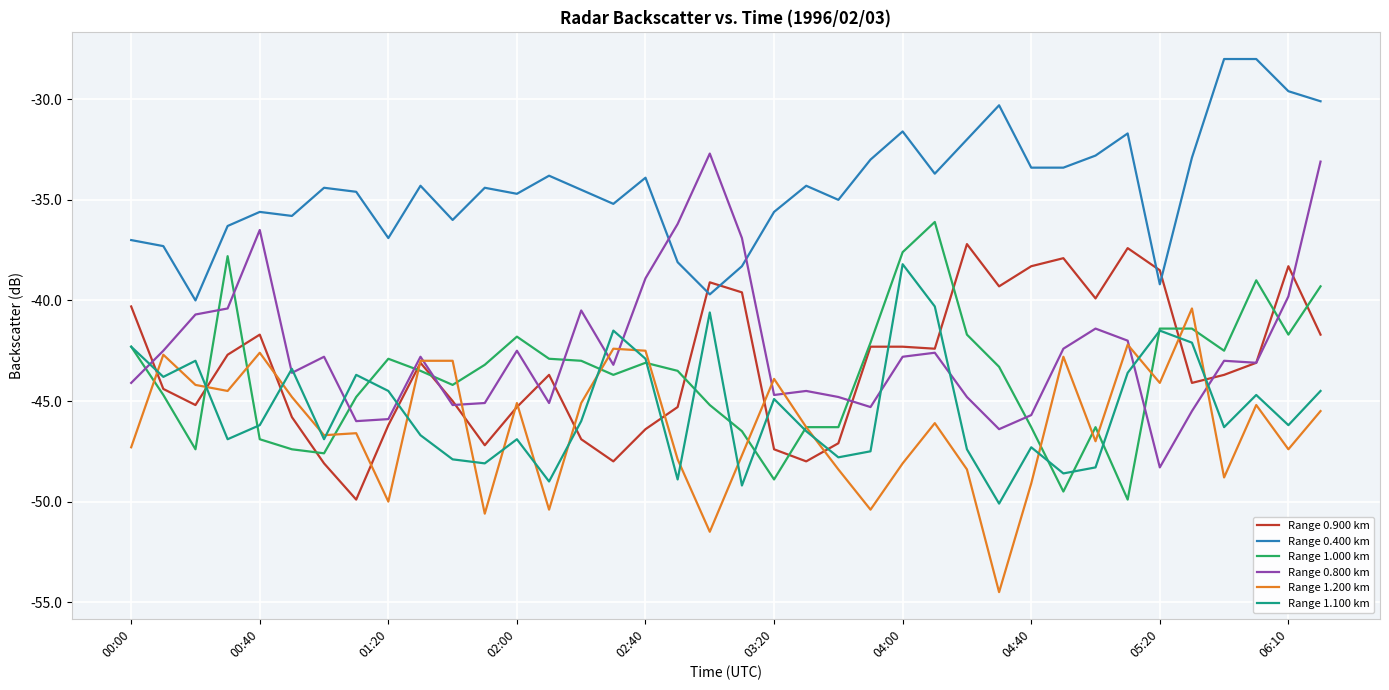

What is the difference between the maximum and minimum values in the Range 0.900 km series?

12.7